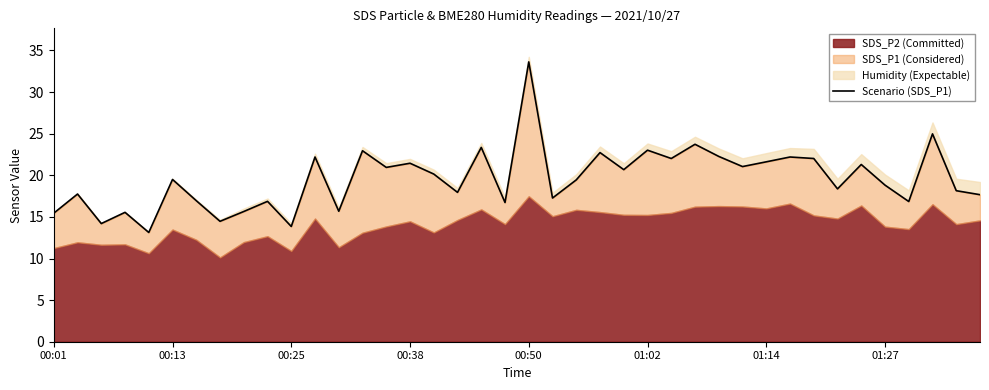

Which has a higher value, 8 or 29?

29